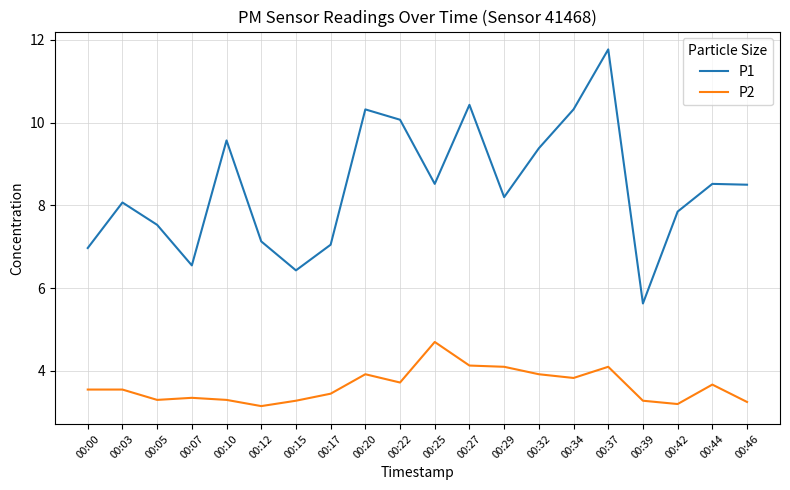

Does the chart display data point markers on the line(s)?

No